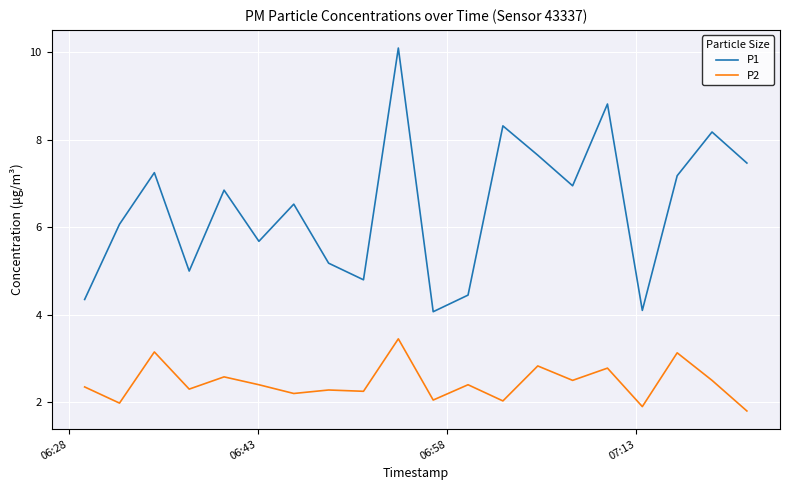

Which series has the largest total across all categories?

P1